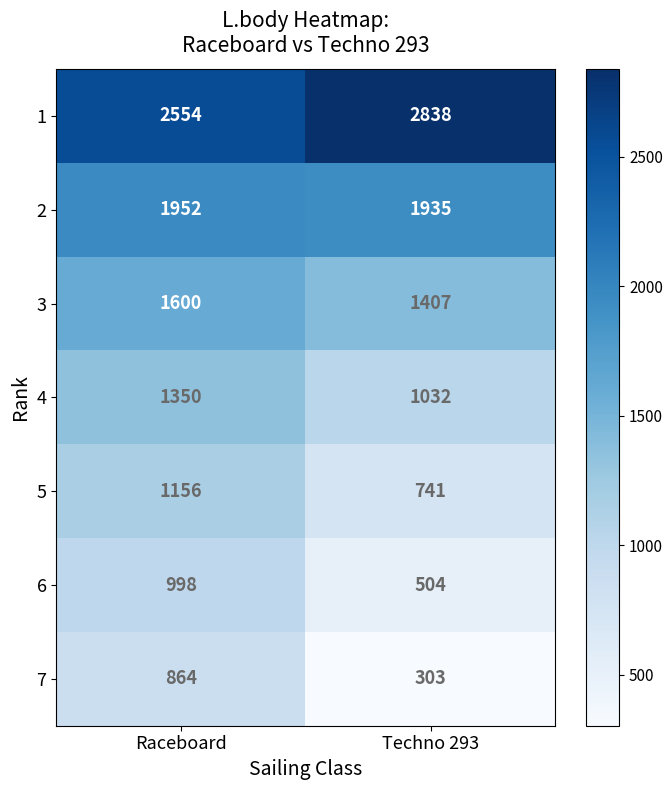

Is it true that 7 equals 864 at Raceboard?

True